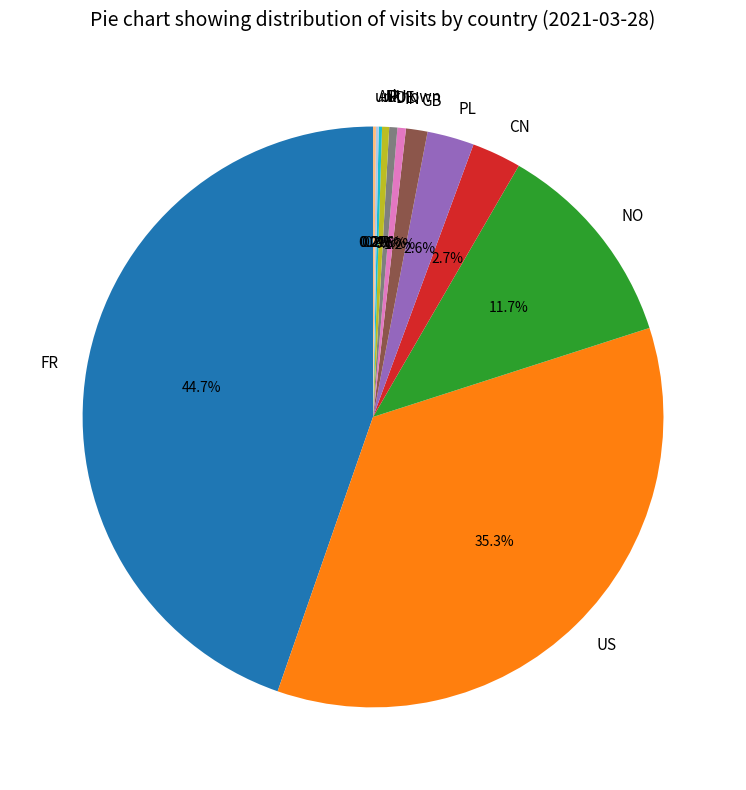

Is there a majority slice in this chart?

No